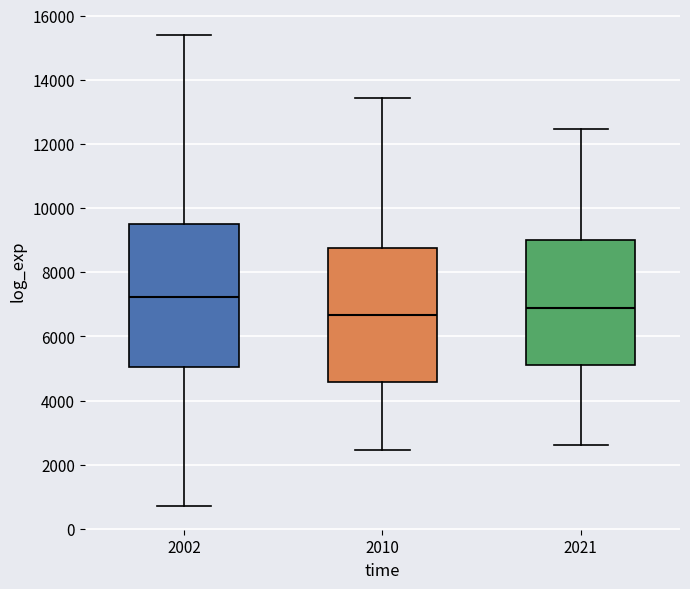

Which box is the tallest, from its lower edge to its upper edge?

2002